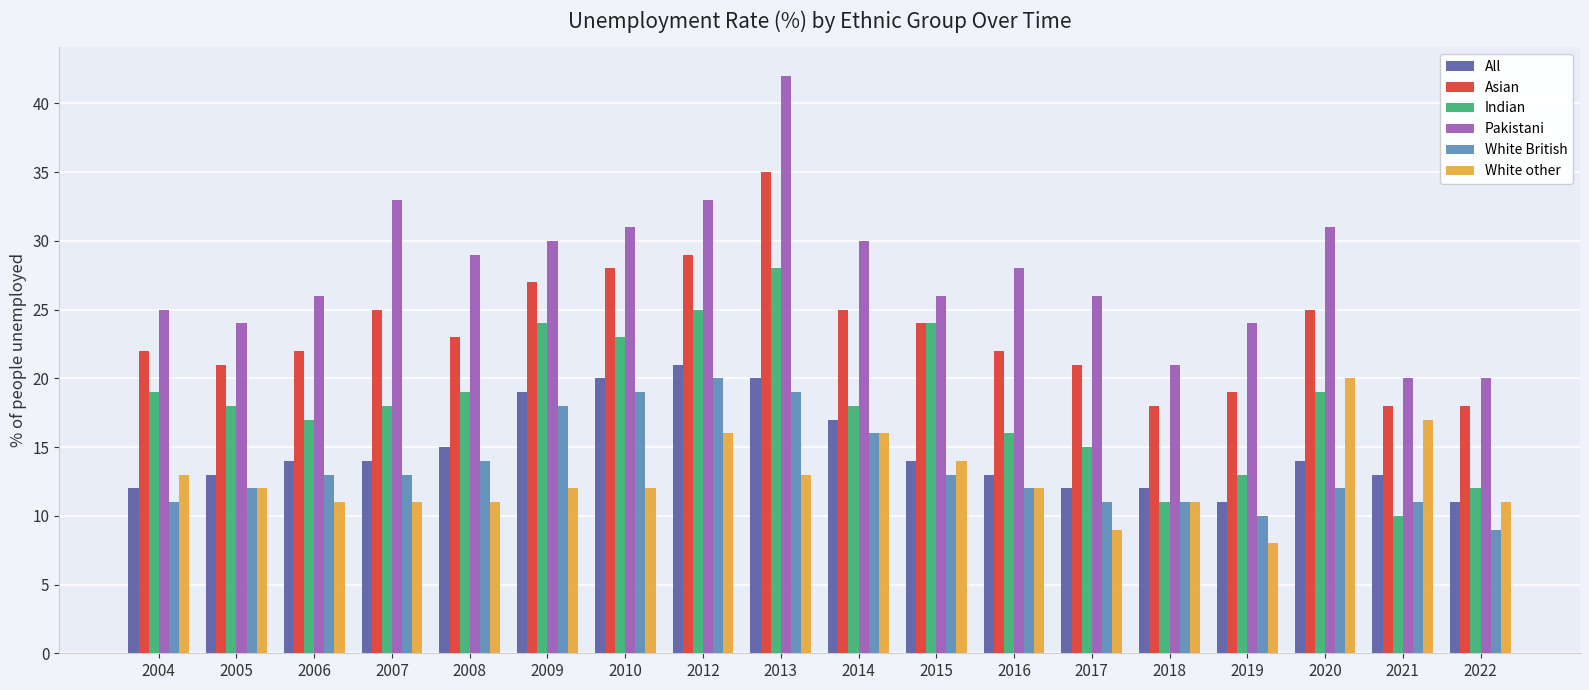

How many categories are shown in the chart?

18